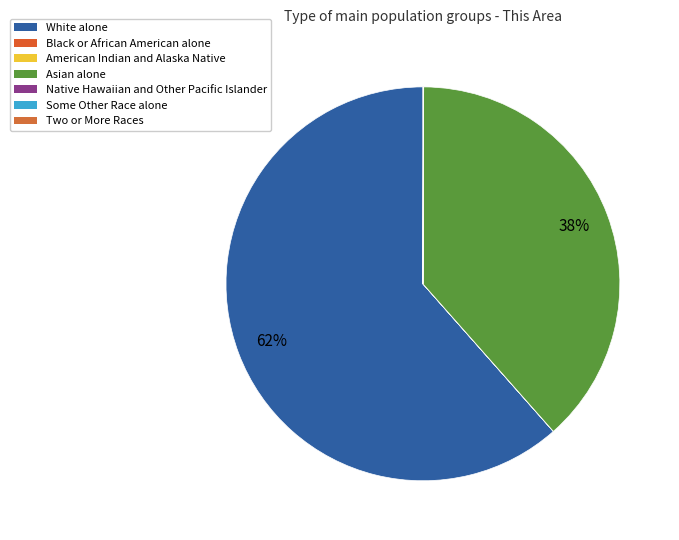

Which category accounts for the majority?

White alone